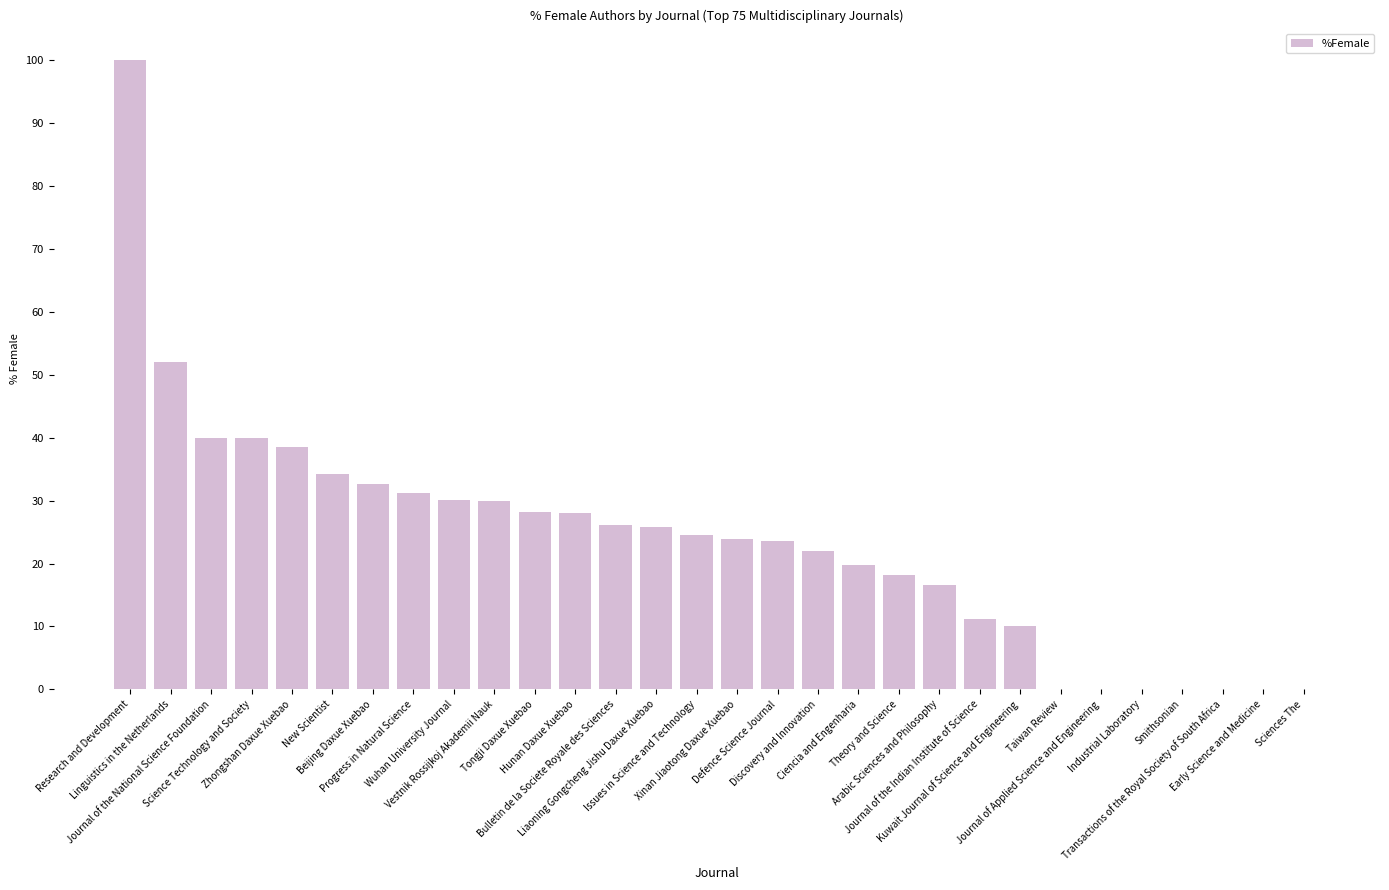

Approximately how many times larger is the value at Liaoning Gongcheng Jishu Daxue Xuebao compared to New Scientist?

0.8